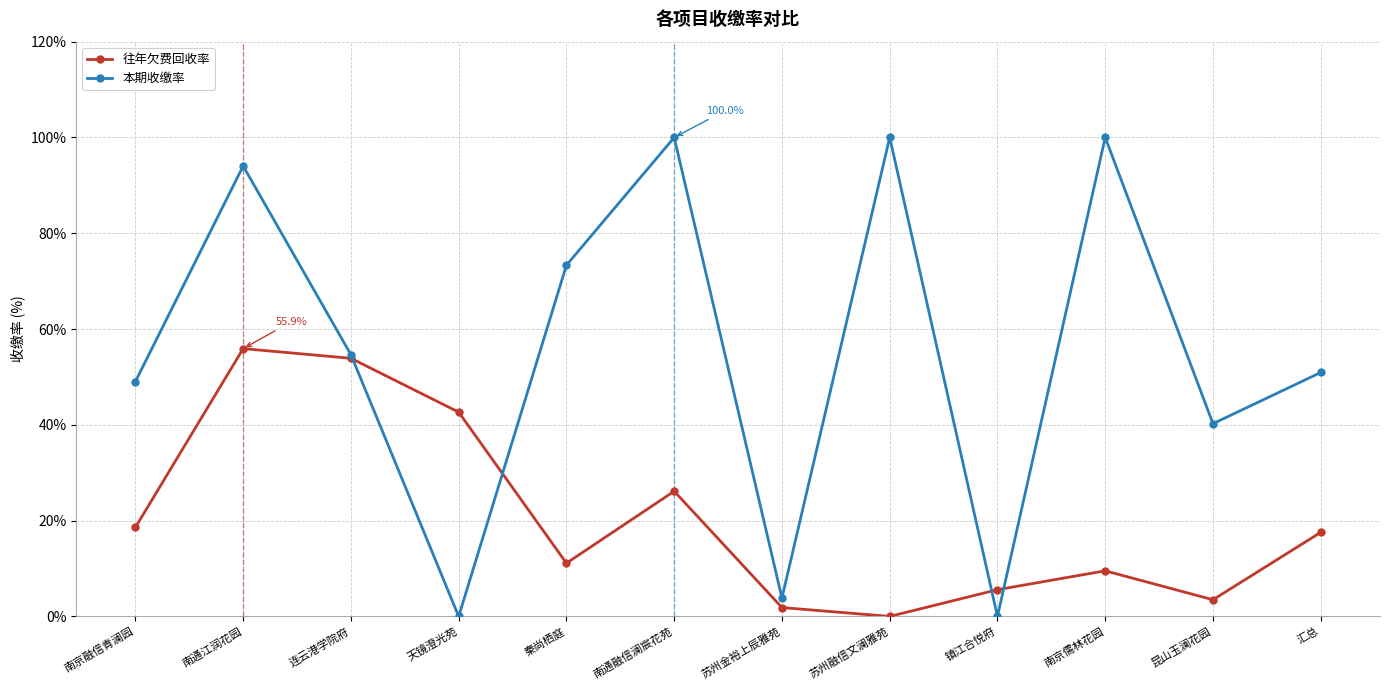

At how many categories does at least one series exceed 34?

10